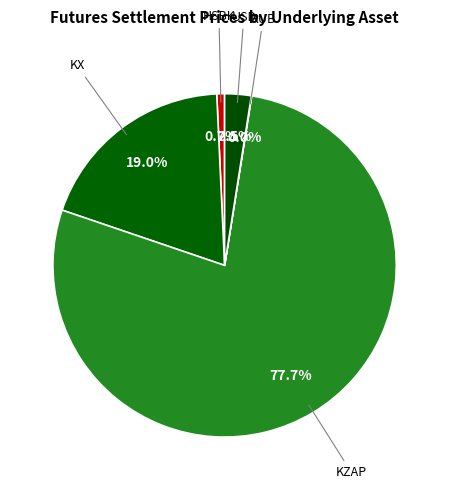

Which category has the biggest portion of the pie?

KZAP